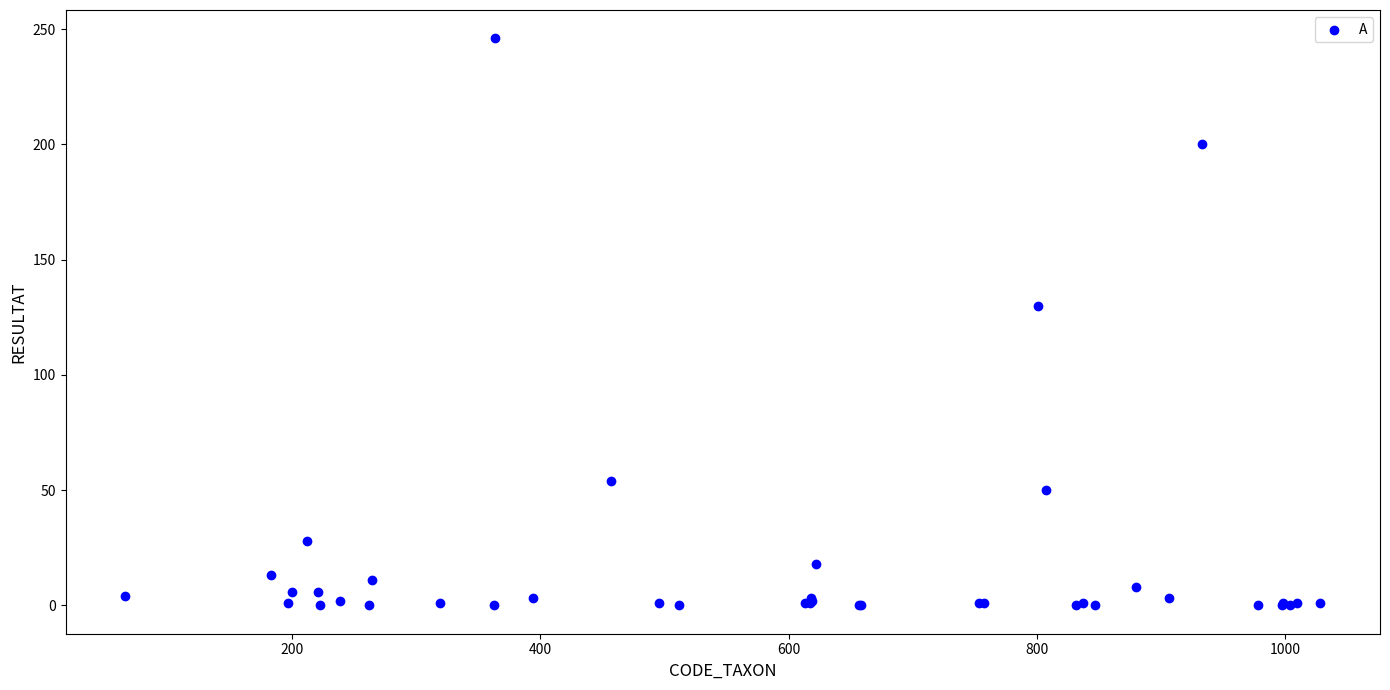

What Y value in the scatter plot is closest to 123?

130